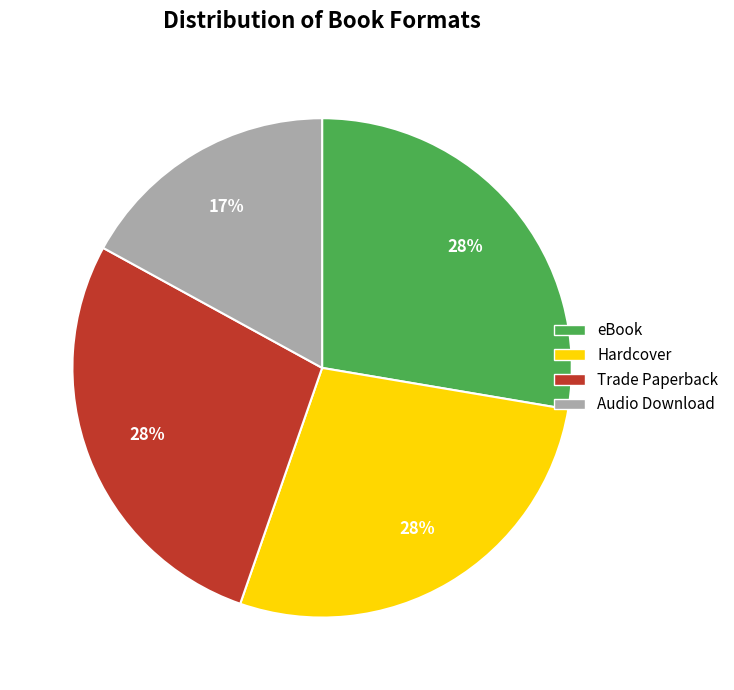

Count the number of slices in the pie.

4